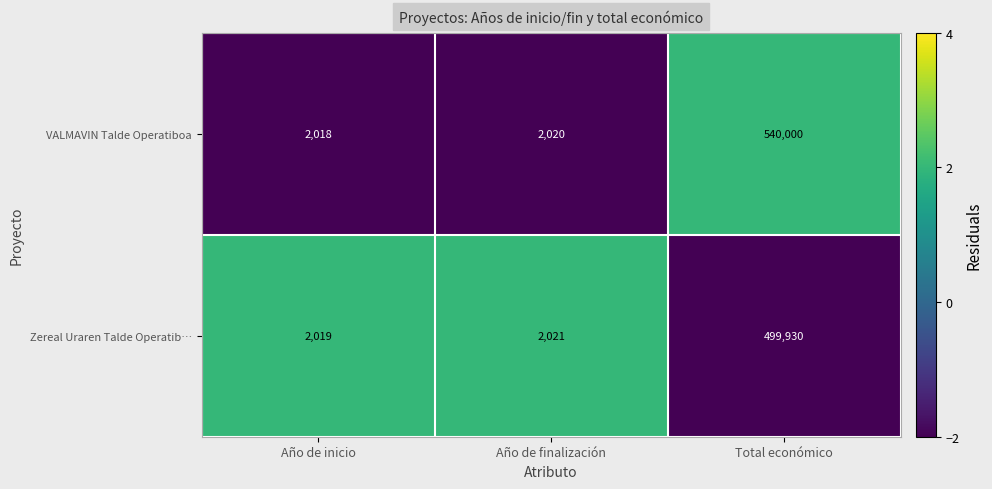

The value of VALMAVIN Talde Operatiboa at Año de inicio is 2018. True or false?

True